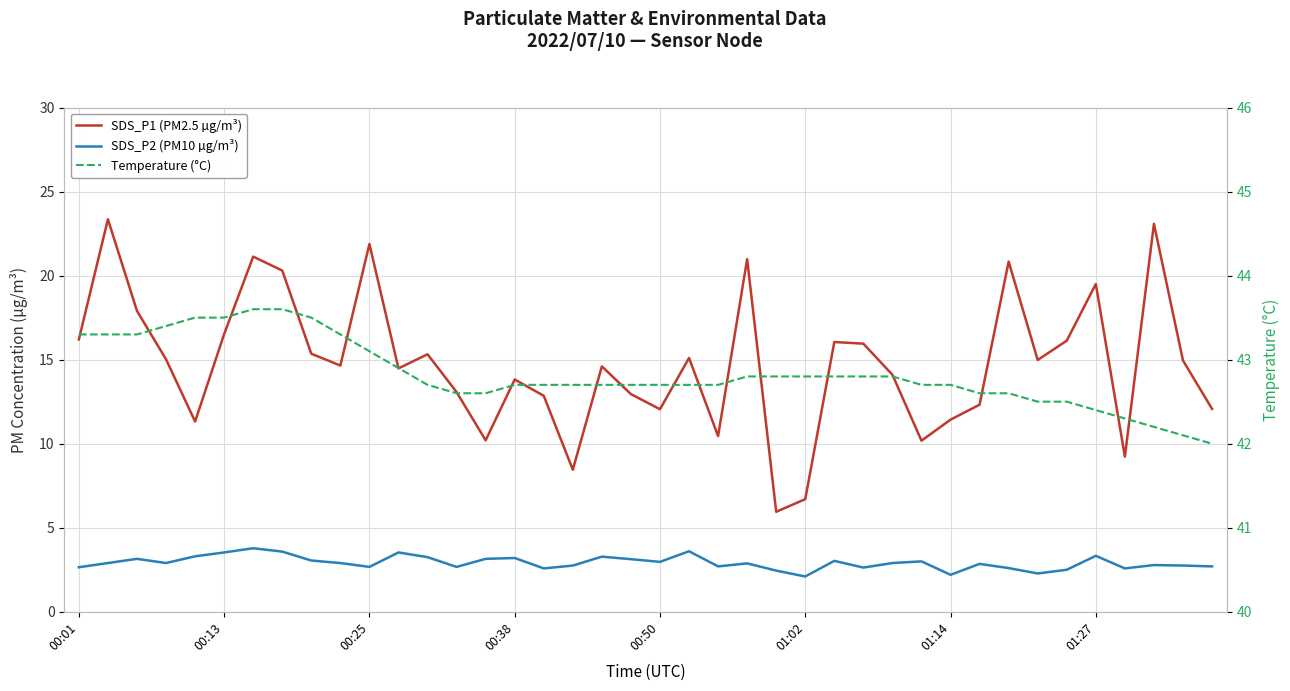

True or false: SDS_P1 (PM2.5 µg/m³) and Temperature (°C) intersect in this chart.

False